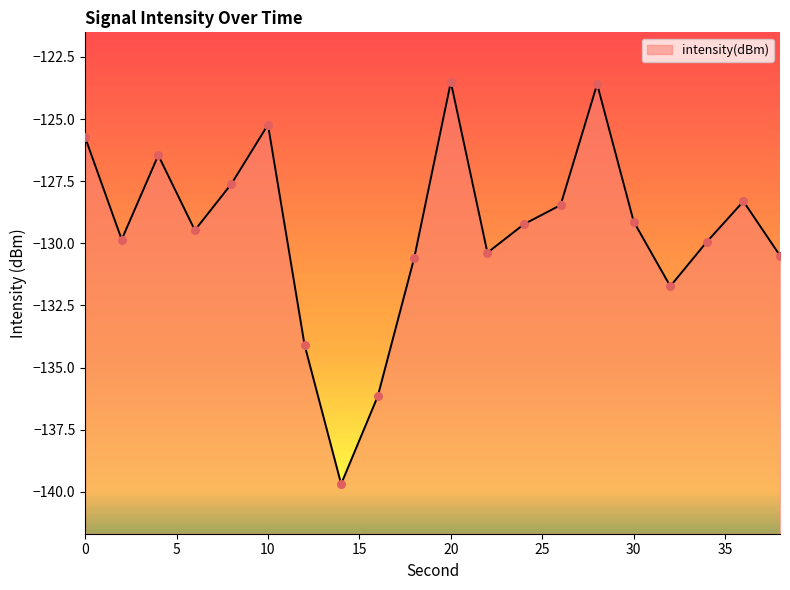

What is the change in value from 4 to 20?

+2.9